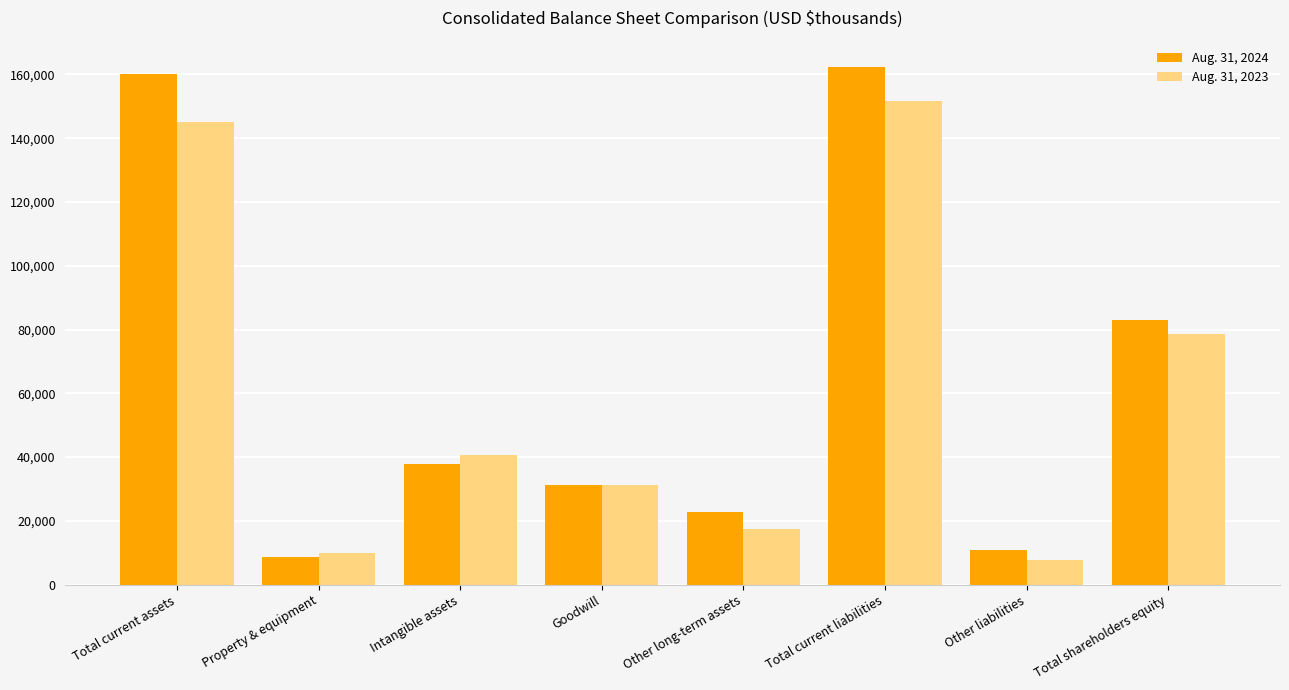

How many data points does each series have?

8